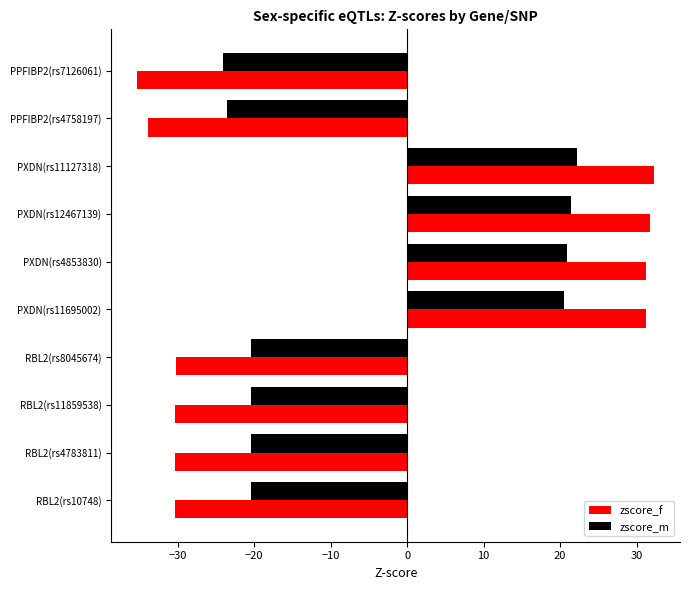

What is the average value of the zscore_m series?

-4.4